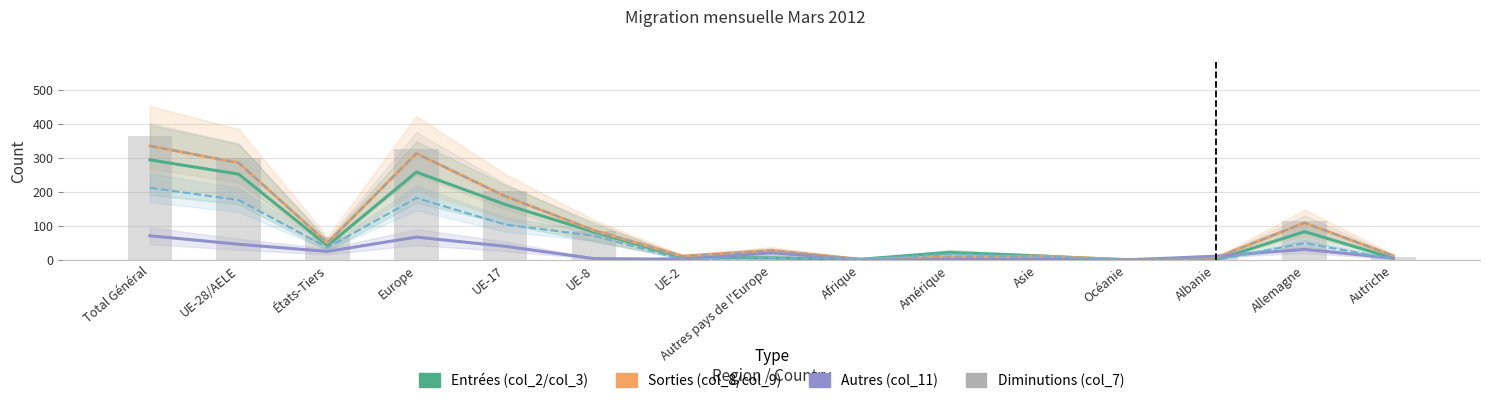

Reading right to left, transcribe all the data shown in this chart.

col_8 (Total départs): 5	83	0	0	12	22	2	6	7	82	163	258	42	252	294
col_2 (Total entrées): 12	109	6	1	11	8	2	28	11	87	187	313	50	285	335
col_11 (Autres sorties): 5	31	11	0	2	1	1	21	2	4	40	67	25	46	71
col_3 (Immigrations effectives): 12	109	6	1	11	8	2	28	11	87	187	313	50	285	335
col_9 (Emigrations effectives): 3	49	0	0	11	17	2	6	1	71	104	182	36	176	212
col_7 (Diminutions): 10	114	11	0	14	23	3	27	9	86	203	325	67	298	365